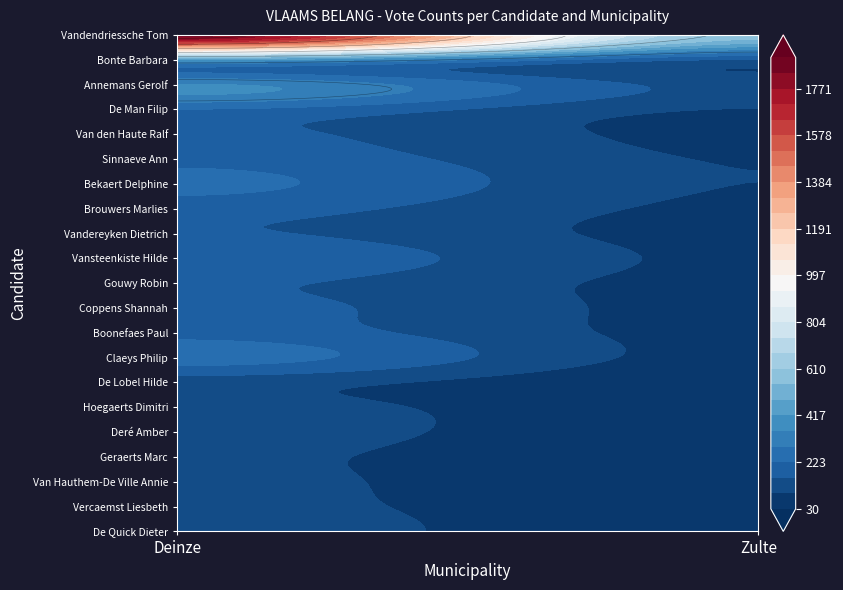

How many distinct data groups are displayed?

21